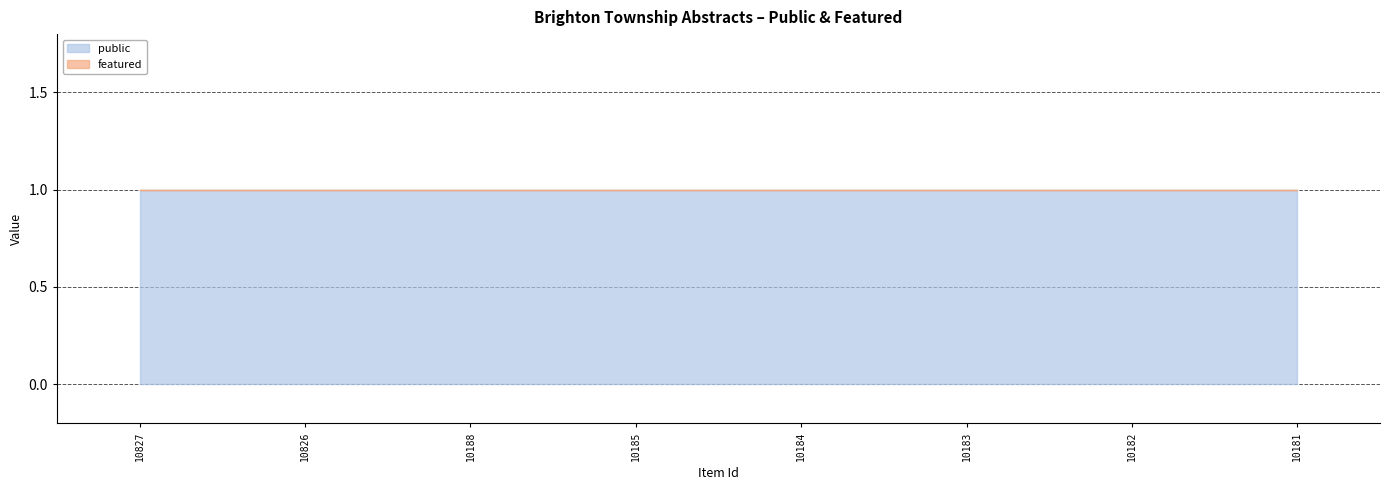

Rank the series at 10185 from lowest to highest value.

featured, public